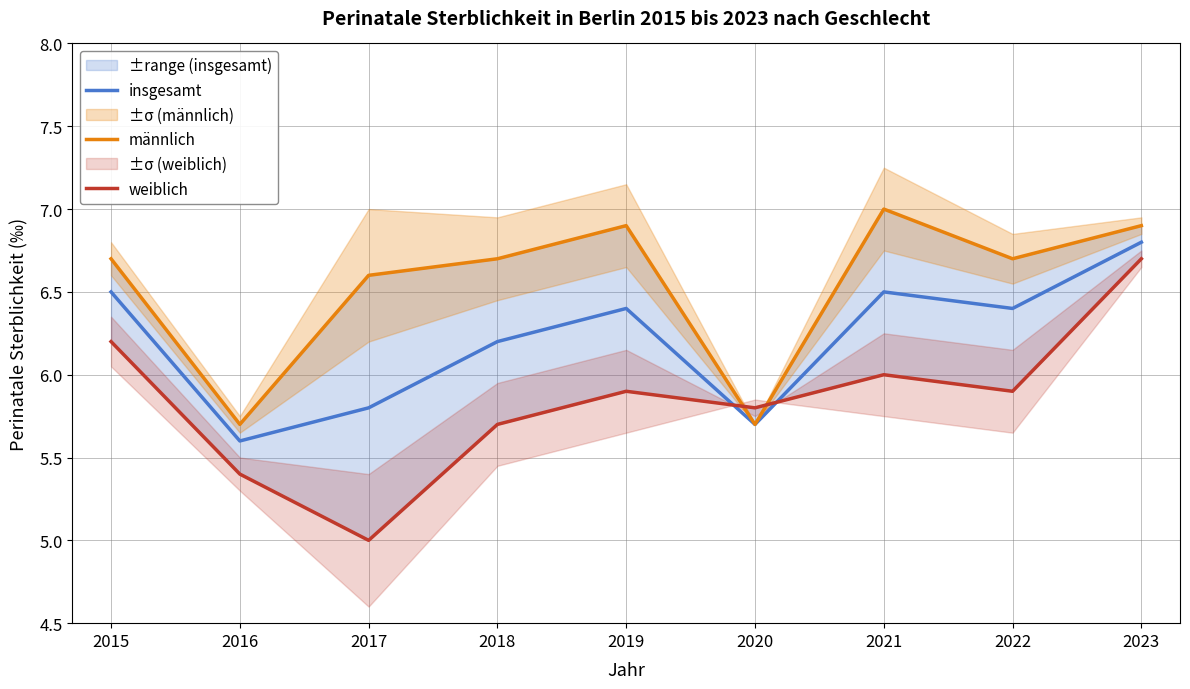

Reading left to right, transcribe all the data shown in this chart.

insgesamt: 2015=6.5	2016=5.6	2017=5.8	2018=6.2	2019=6.4	2020=5.7	2021=6.5	2022=6.4	2023=6.8
männlich: 2015=6.7	2016=5.7	2017=6.6	2018=6.7	2019=6.9	2020=5.7	2021=7.0	2022=6.7	2023=6.9
weiblich: 2015=6.2	2016=5.4	2017=5.0	2018=5.7	2019=5.9	2020=5.8	2021=6.0	2022=5.9	2023=6.7